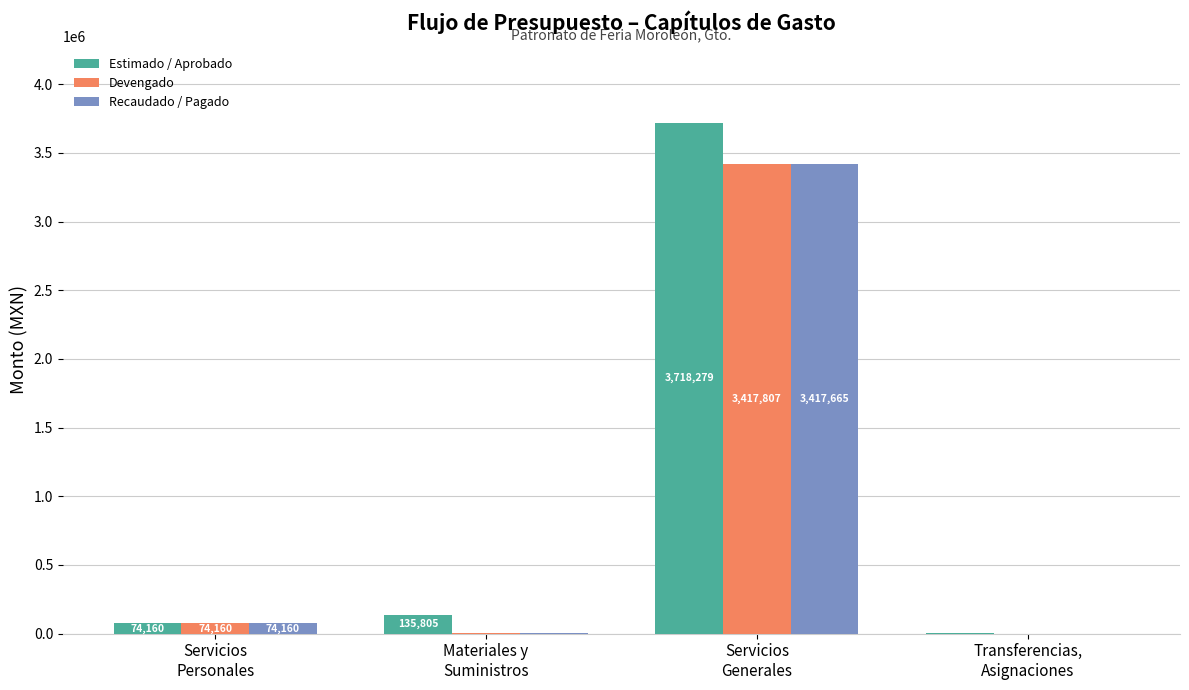

What is the maximum value for Recaudado / Pagado?

3417665.3